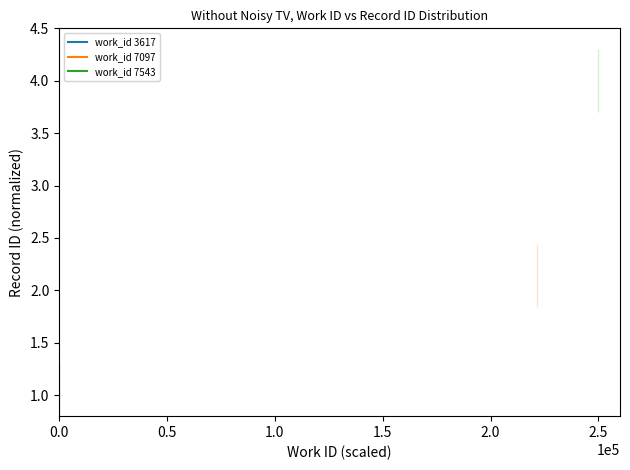

What is the value of the work_id 7543 point at the 2nd from the left?

4.0